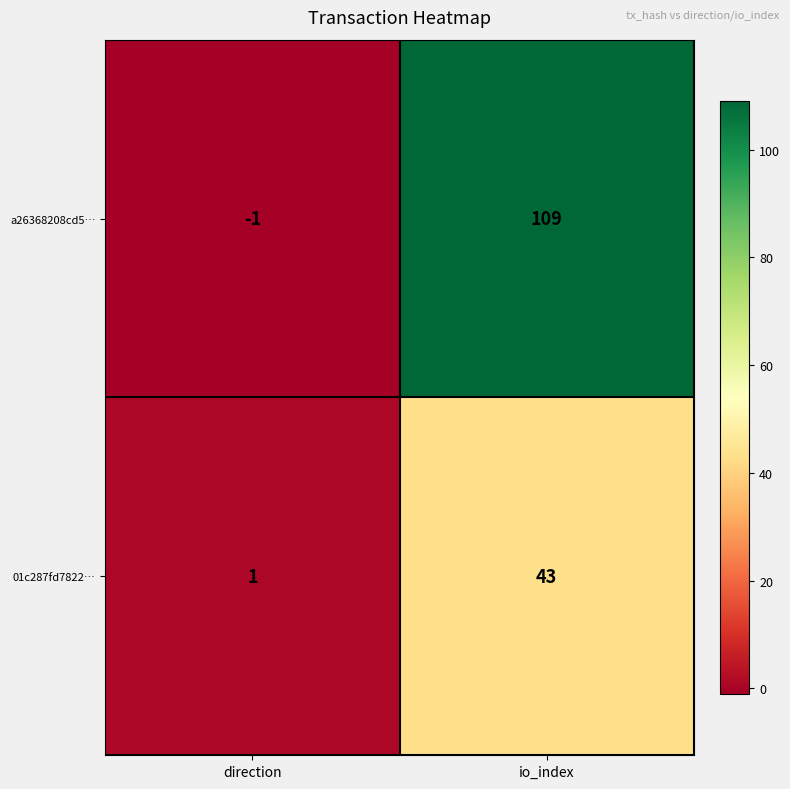

Which series has the widest spread of values?

a26368208cd5…